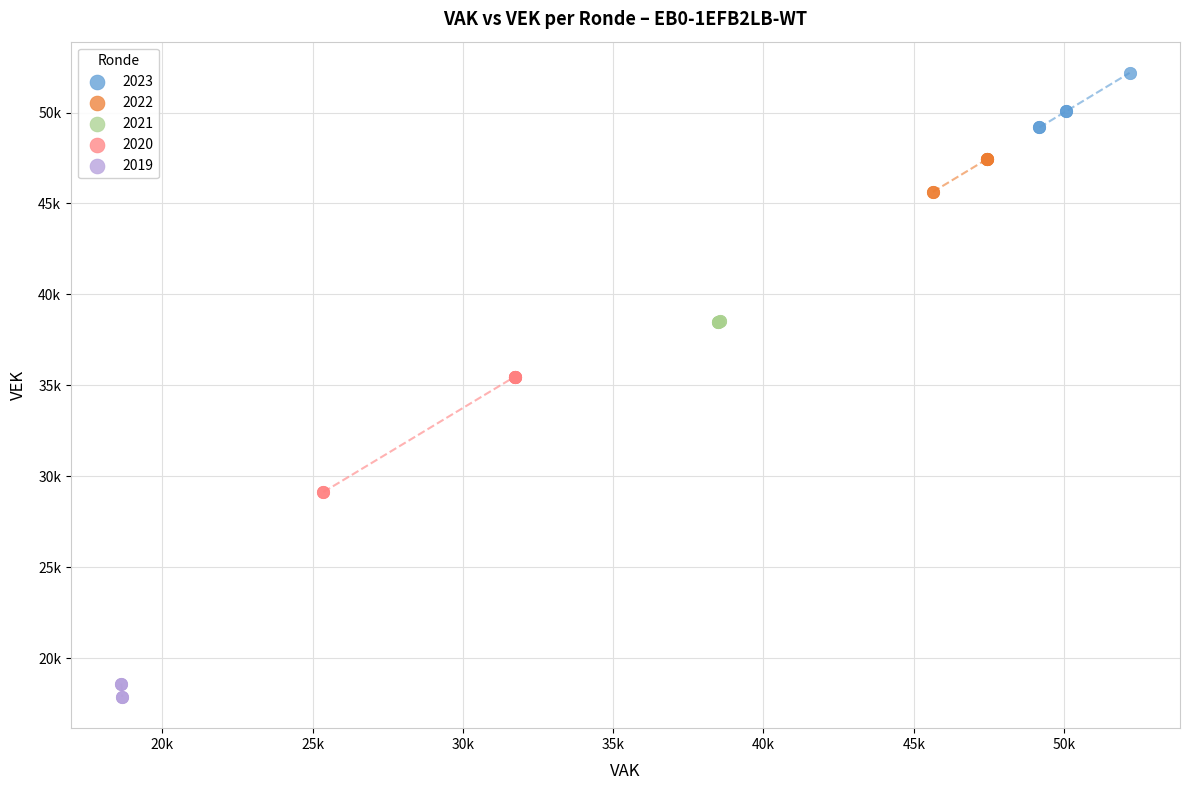

What are all the series names shown in the legend?

2023, 2022, 2021, 2020, 2019